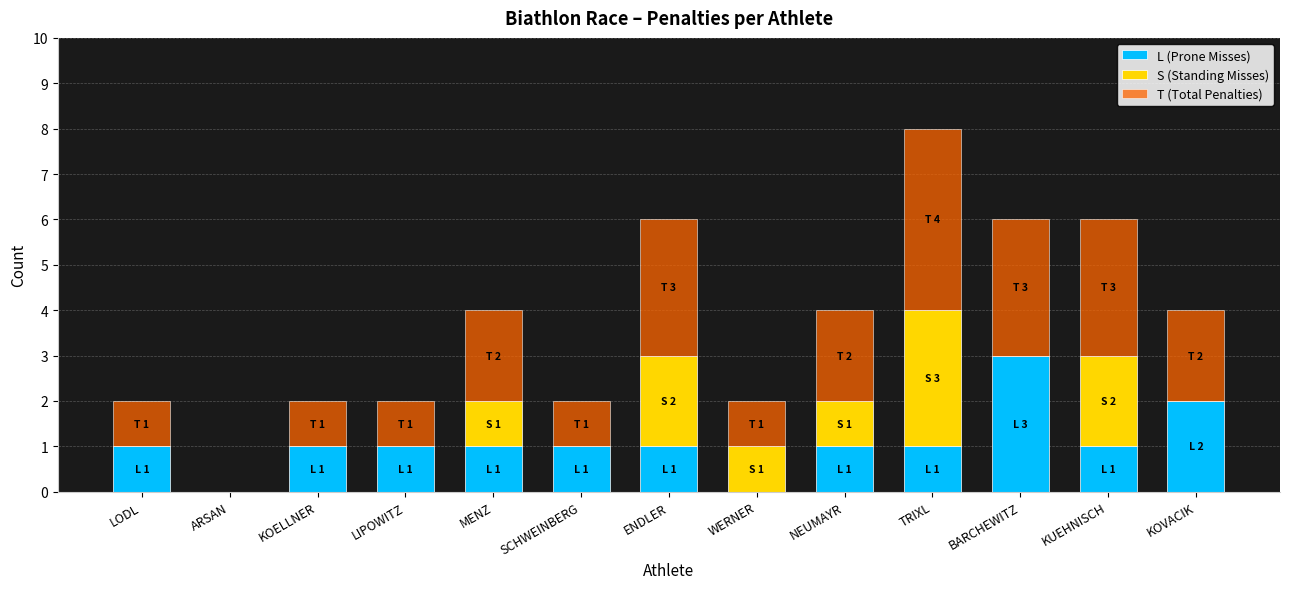

Which category has the highest value in the L (Prone Misses) series?

BARCHEWITZ